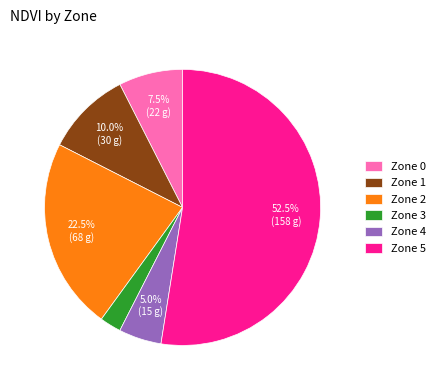

To the nearest percent, what is the combined percentage of Zone 3 and Zone 4?

8%